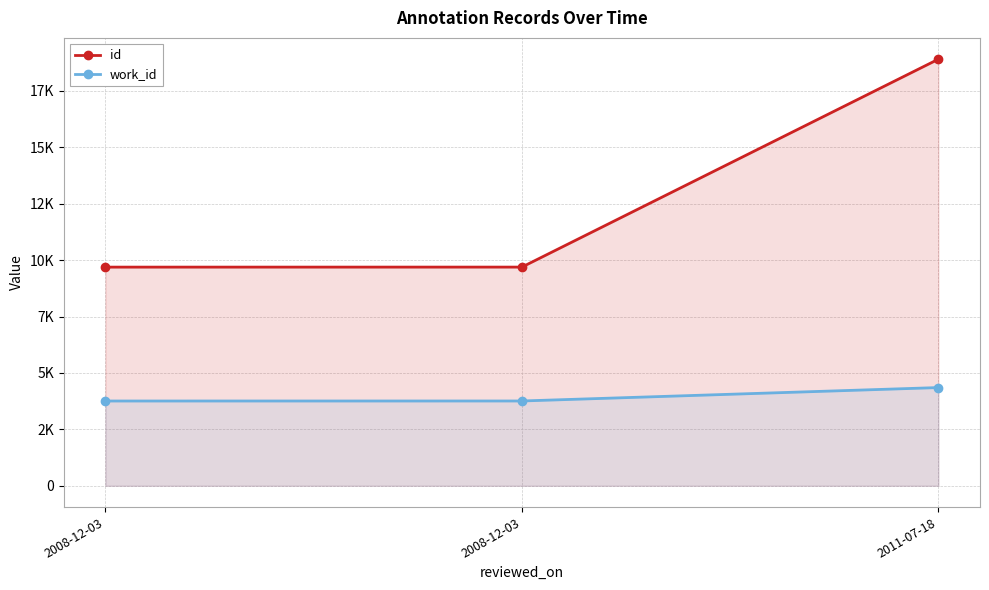

At which category is the sum across all series the highest?

2011-07-18